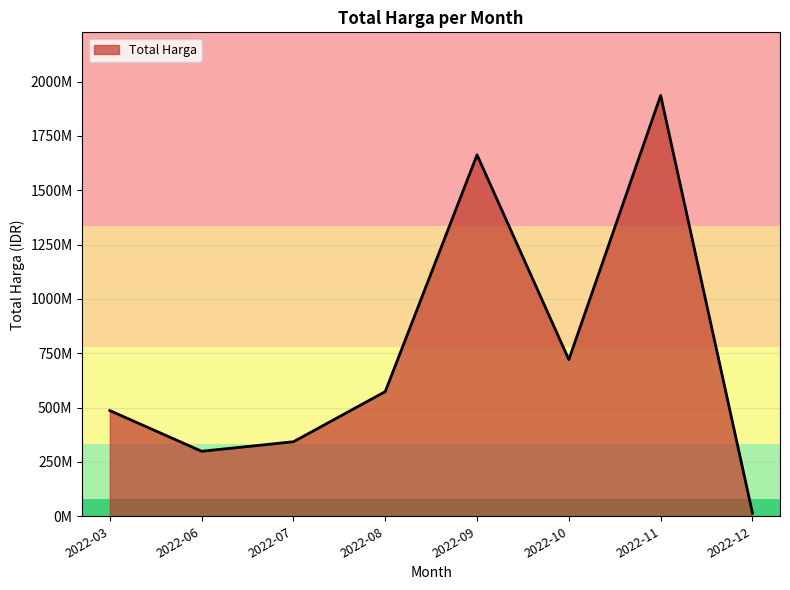

List the labels in order of value, largest first.

2022-11, 2022-09, 2022-10, 2022-08, 2022-03, 2022-07, 2022-06, 2022-12